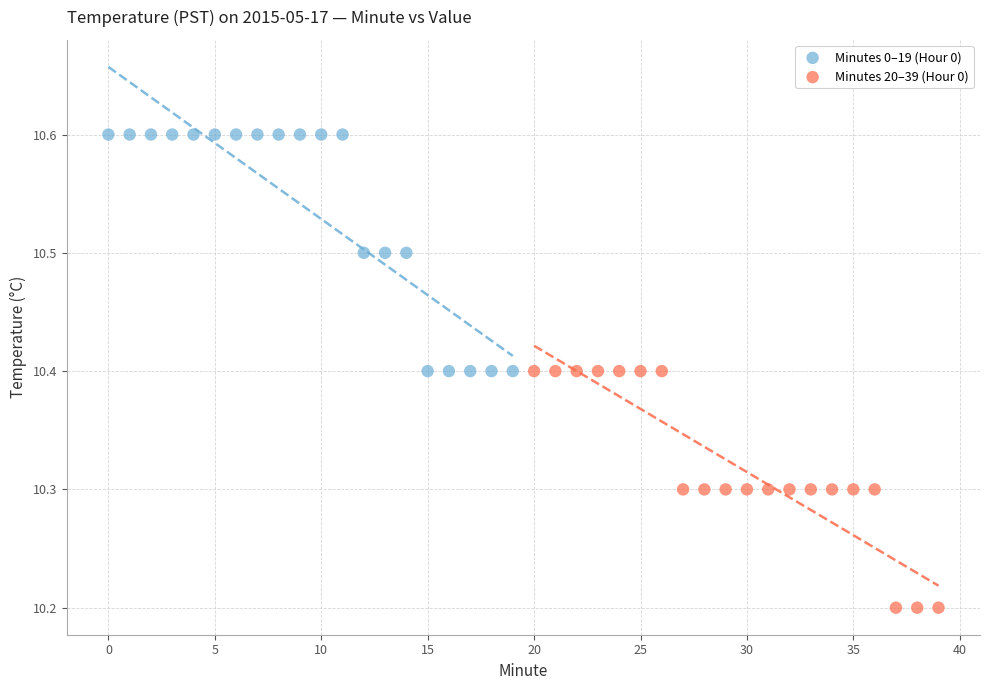

Which series contains the lowest Y value?

Minutes 20–39 (Hour 0)